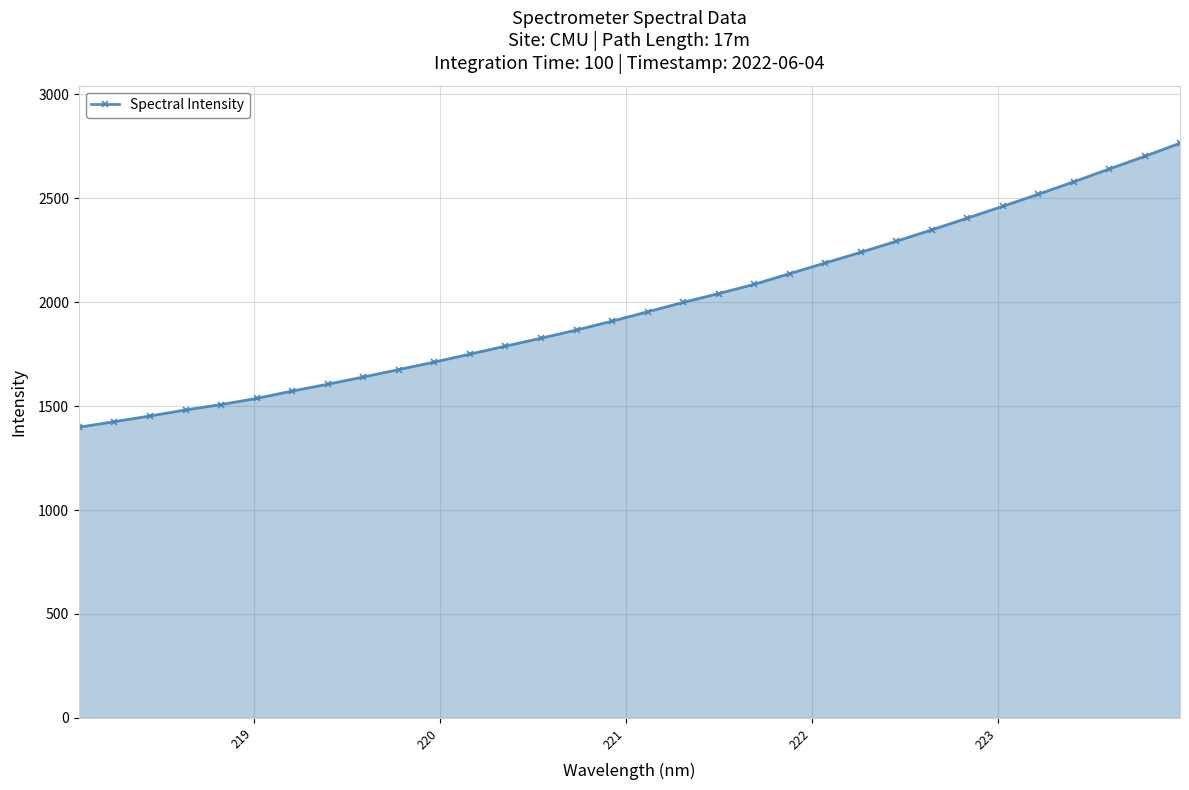

How many data points are less than 1953?

16